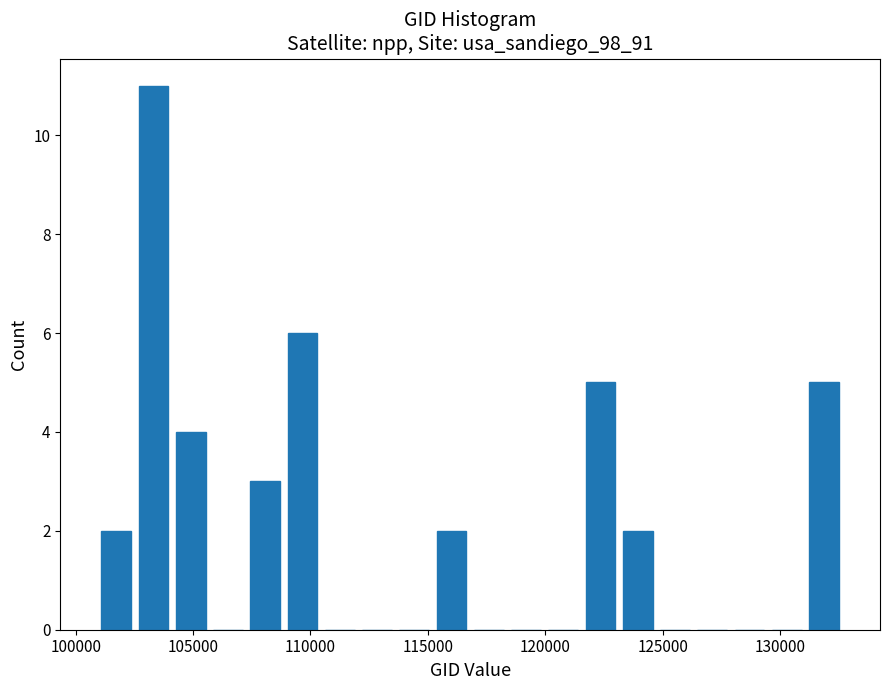

Around what value on the x-axis is the tallest bar? Give the approximate position of its centre, as read against the axis.

103500